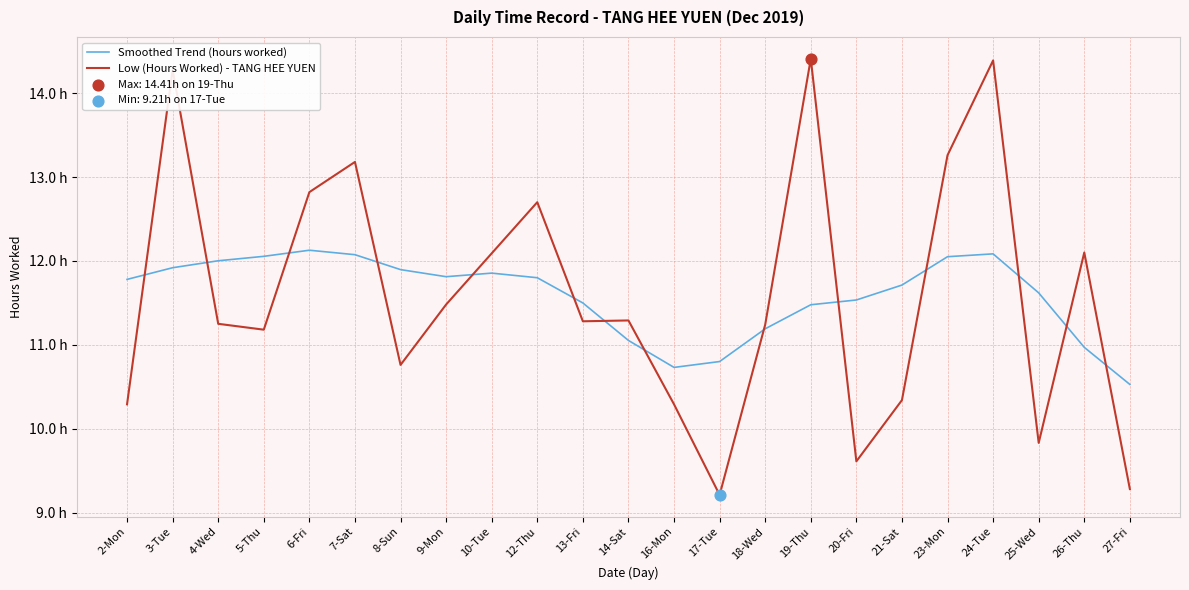

At how many categories does at least one series exceed 14?

3